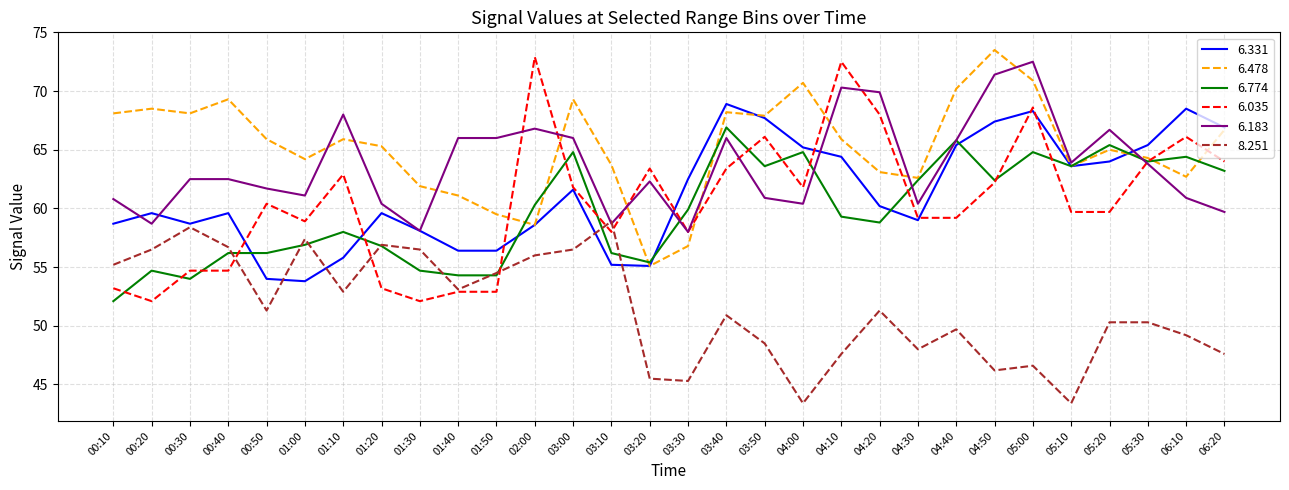

Is it true that 6.035 equals 66.1 at 03:50?

True